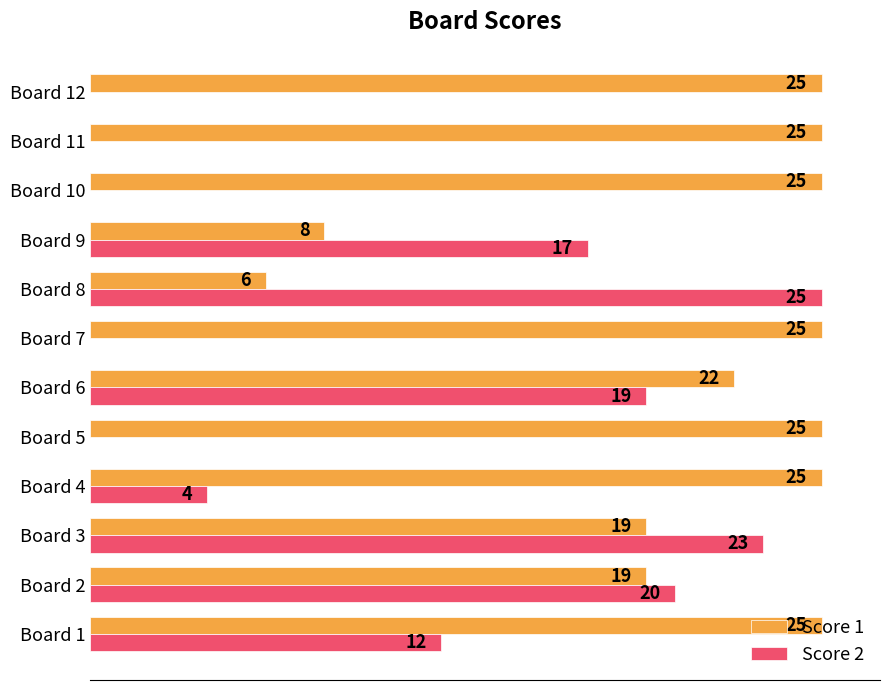

Between Board 5 and Board 8, which series saw the biggest shift?

Score 2